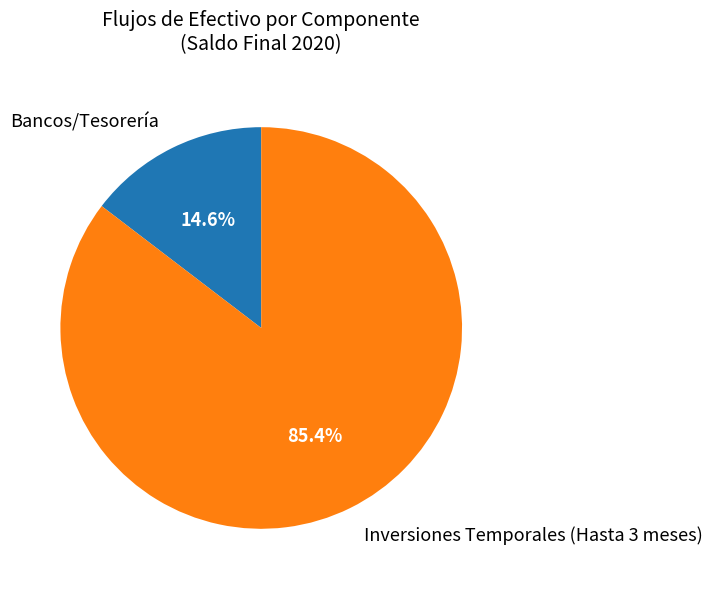

How much of the chart is everything except Inversiones Temporales (Hasta 3 meses)?

14.6%